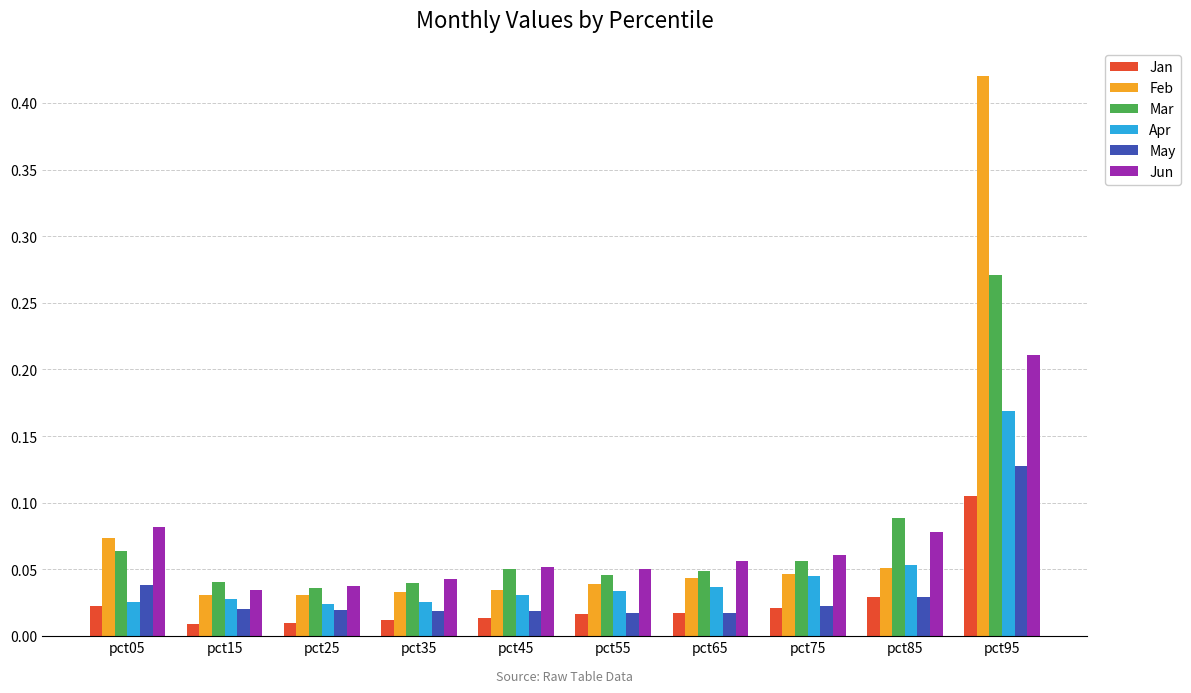

Which series has the largest total across all categories?

Feb